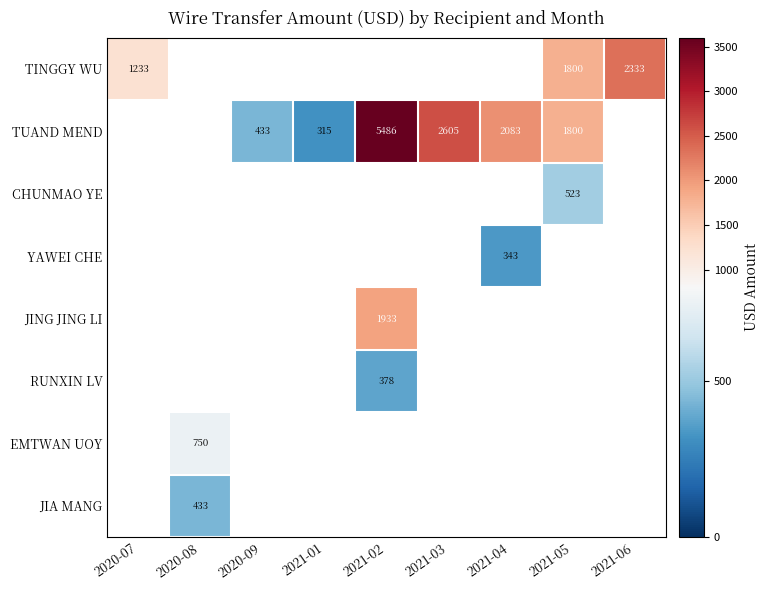

The TINGGY WU series shows 702 at 2021-05. True or false?

False